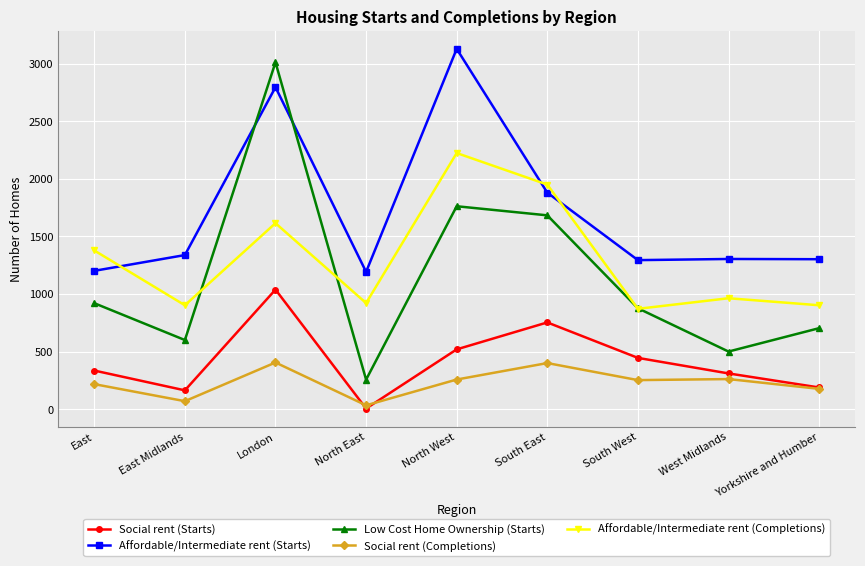

What is the label of the 8th point from the left?

West Midlands